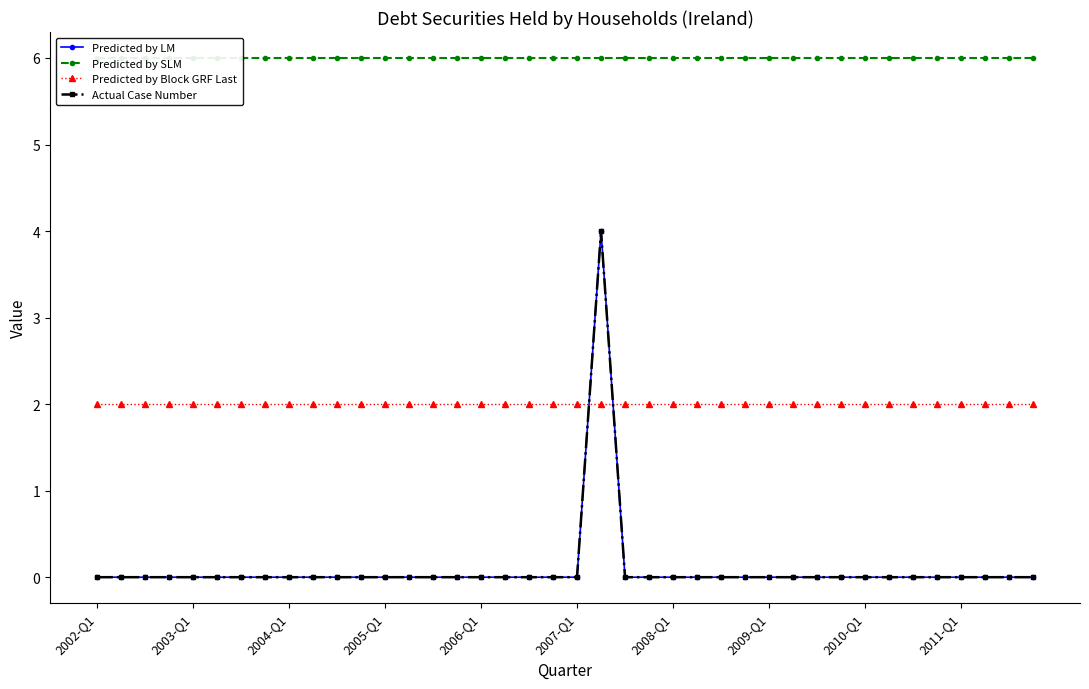

Is the value of Predicted by SLM at 2008-Q1 greater than the value of Predicted by LM at 22?

Yes